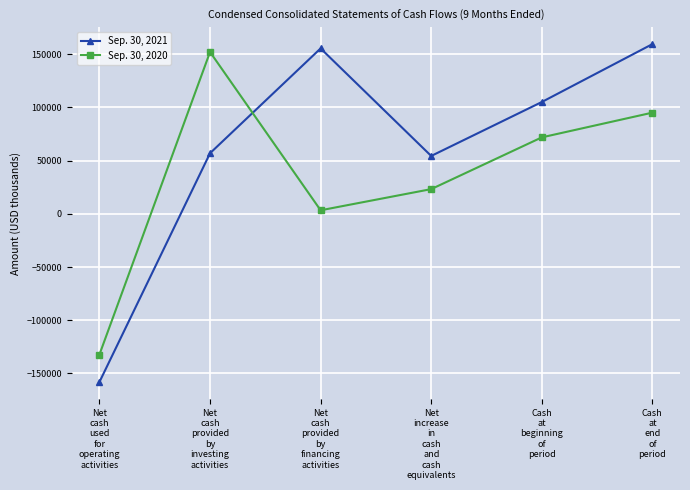

Rank the series by their average value, from lowest to highest.

Sep. 30, 2020, Sep. 30, 2021